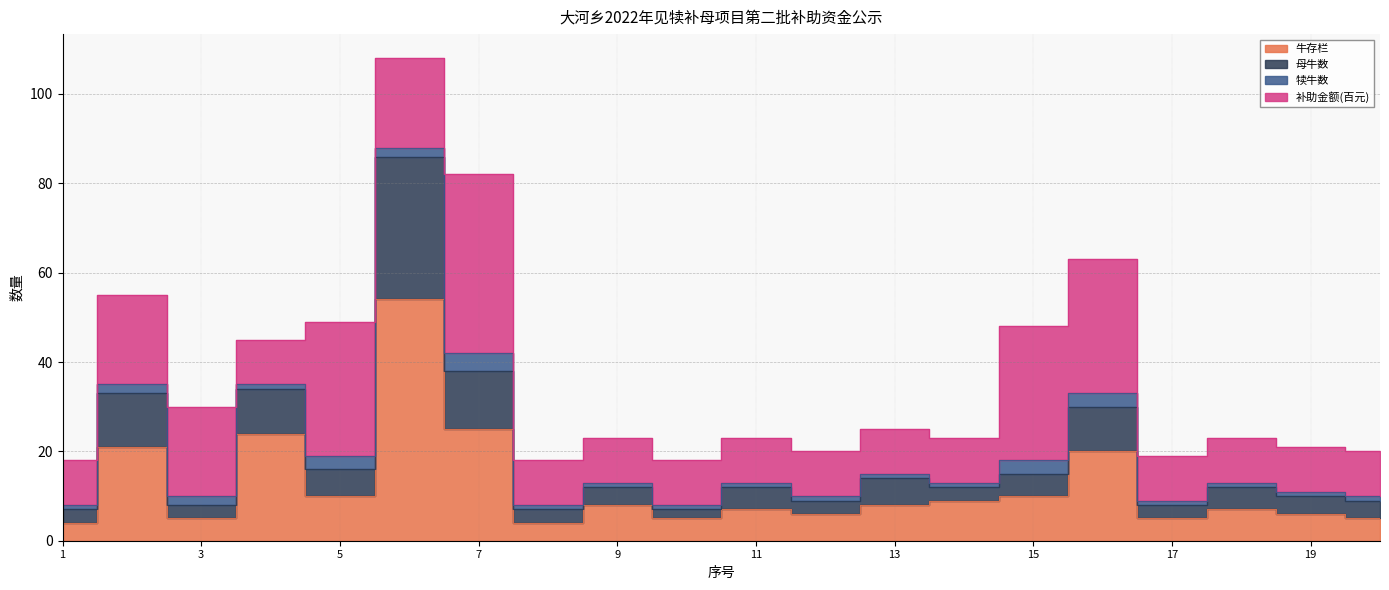

What is the difference between the second highest and minimum values in the 牛存栏 series?

21